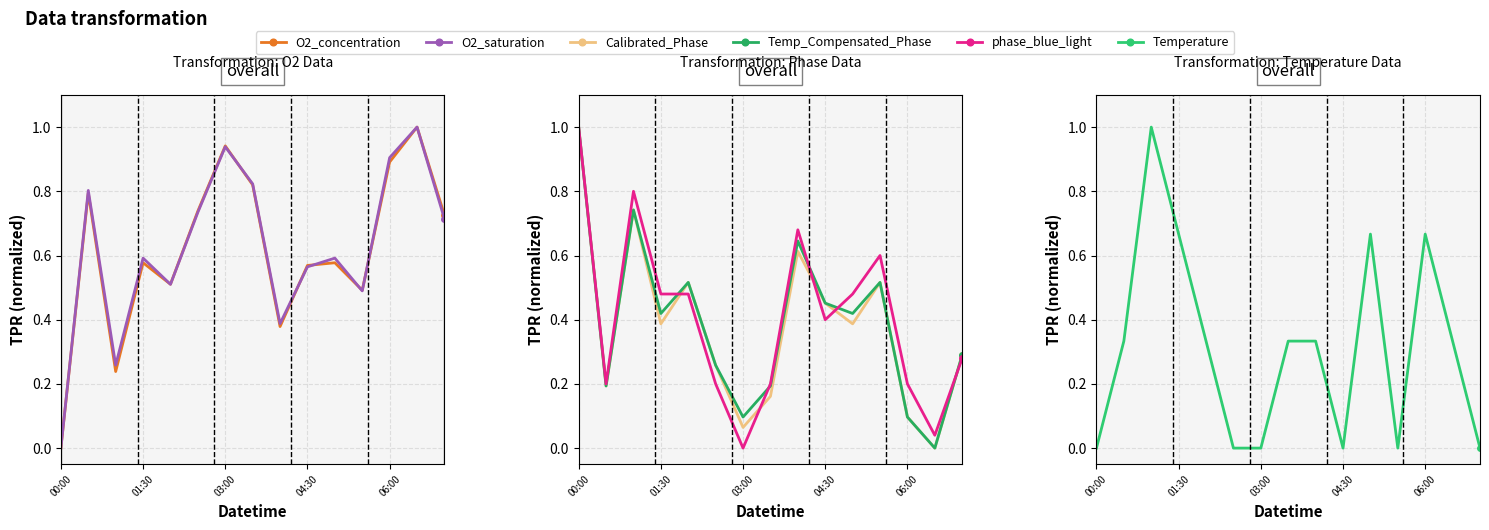

Does the chart have visible grid lines?

Yes